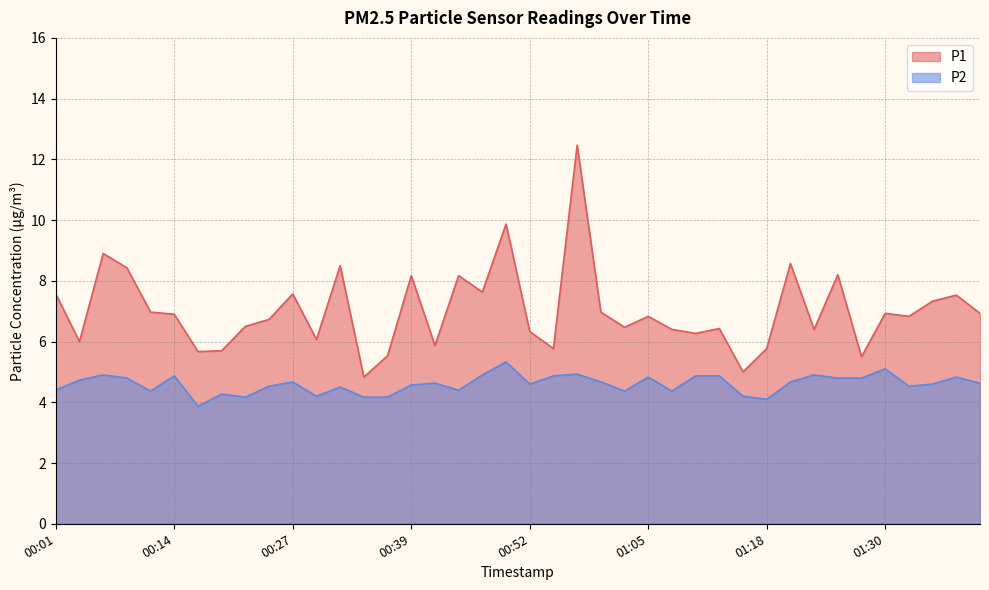

At which category is the sum across all series the highest?

00:57